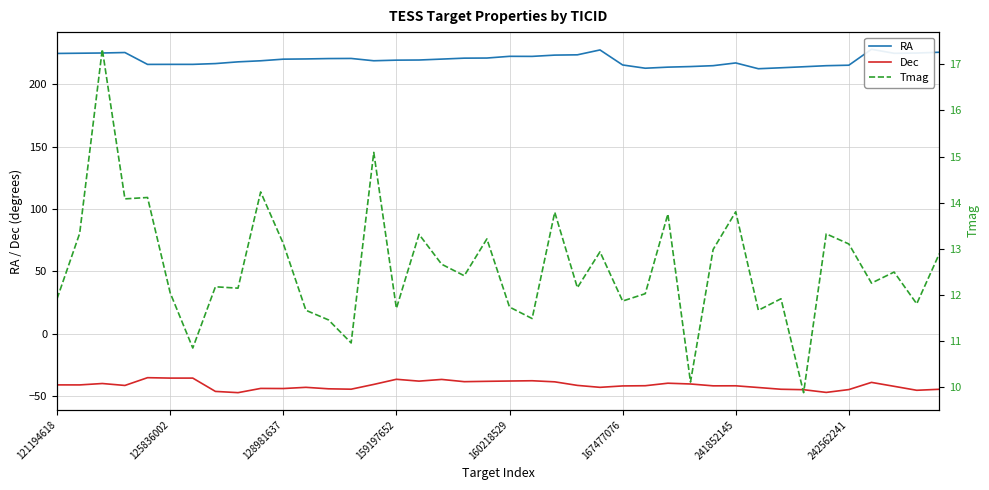

Reading left to right, what are all the values shown in this chart?

RA: 224.9	225.0	225.2	225.6	216.1	216.1	216.1	216.7	218.1	219.0	220.3	220.5	220.8	220.9	219.0	219.5	219.6	220.3	221.1	221.2	222.6	222.5	223.5	223.8	227.7	215.6	213.0	213.9	214.4	215.1	217.3	212.6	213.4	214.2	215.0	215.4	228.2	225.0	225.2	225.8
Dec: -41.0	-41.0	-39.9	-41.5	-35.2	-35.6	-35.6	-46.3	-47.3	-43.9	-44.0	-43.0	-44.2	-44.5	-40.6	-36.5	-38.0	-36.7	-38.4	-38.2	-37.9	-37.7	-38.6	-41.4	-43.0	-41.9	-41.7	-39.7	-40.3	-41.8	-41.8	-43.1	-44.5	-44.9	-47.1	-44.8	-39.0	-42.2	-45.4	-44.6
Tmag: 11.9	13.3	17.3	14.1	14.1	12.0	10.8	12.2	12.1	14.2	13.1	11.7	11.4	10.9	15.1	11.7	13.3	12.7	12.4	13.2	11.7	11.5	13.8	12.2	12.9	11.9	12.0	13.8	10.1	13.0	13.8	11.7	11.9	9.9	13.3	13.1	12.2	12.5	11.8	12.9